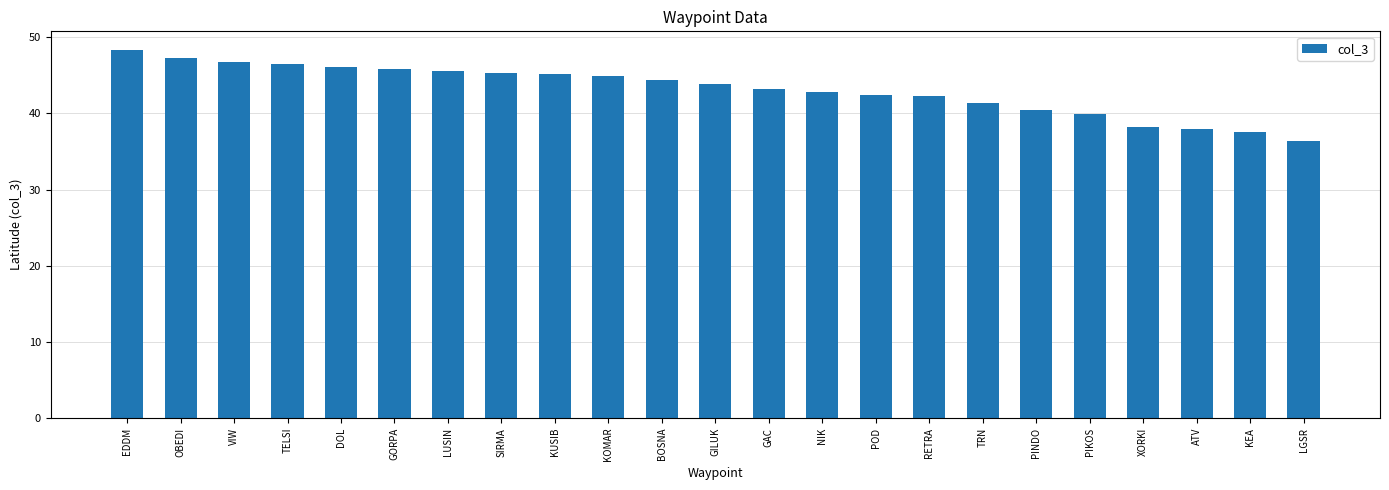

Are the bars grouped side by side (vs. stacked)?

No